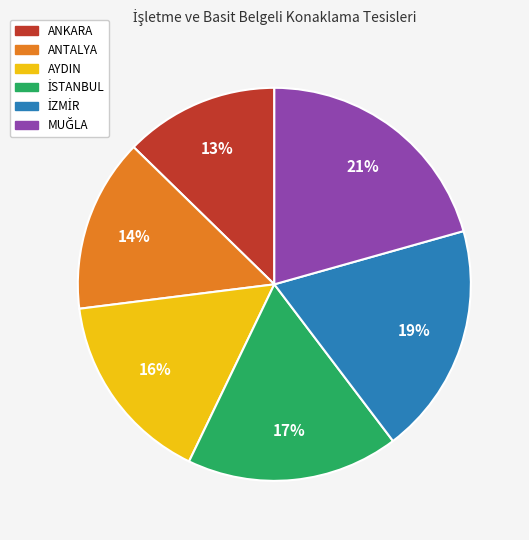

To the nearest percent, what is the difference between the largest and smallest slice percentages?

8%